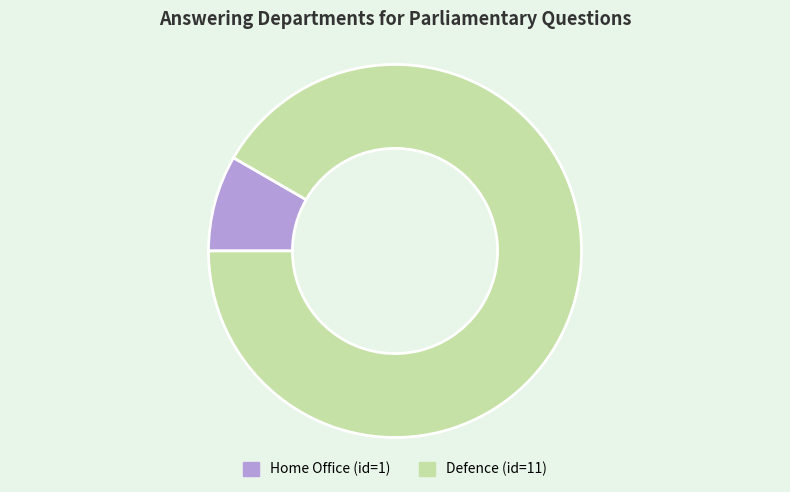

Does any single category account for the majority?

Yes